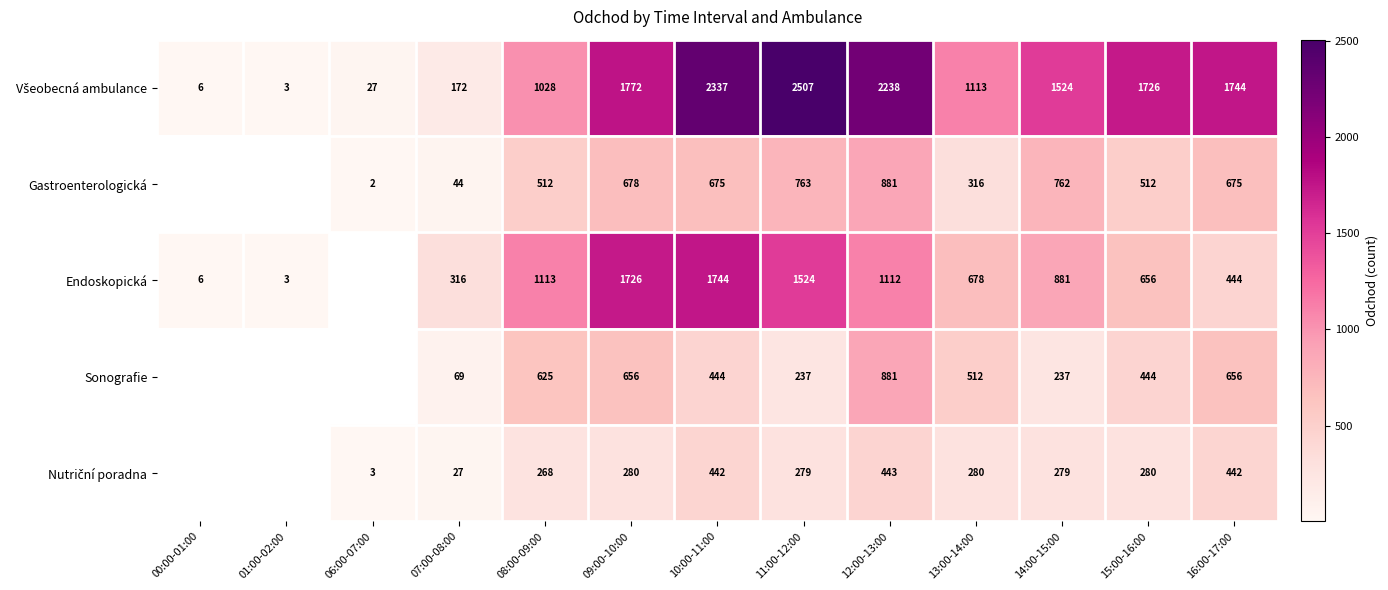

At how many categories does at least one series exceed 251?

10